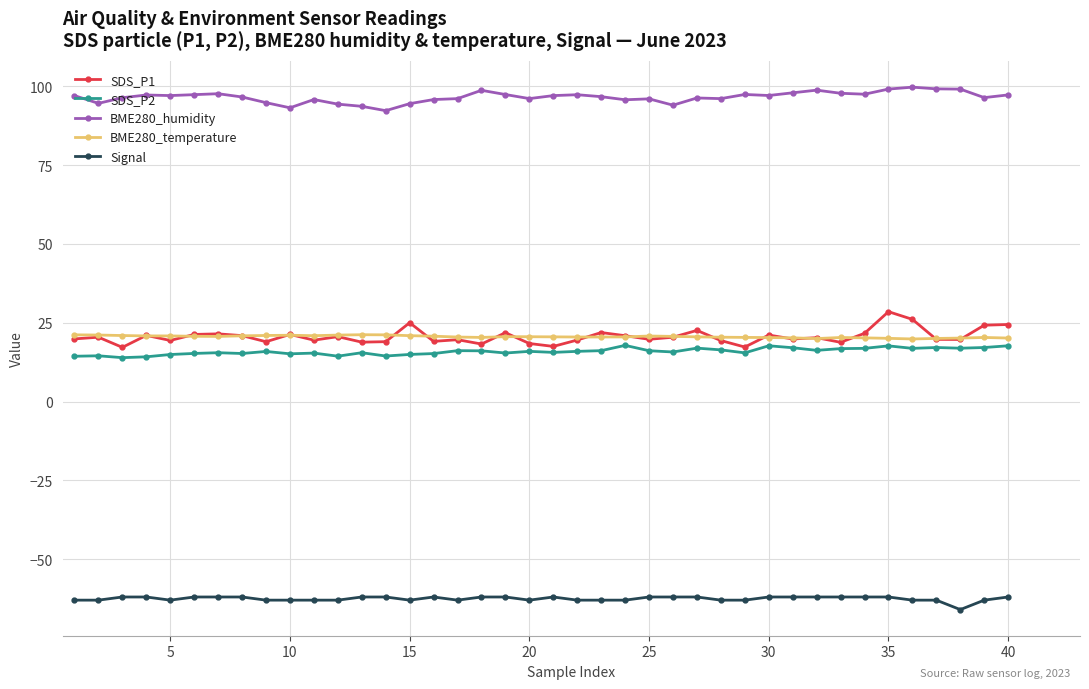

How many Signal values are between -63 and -62?

39